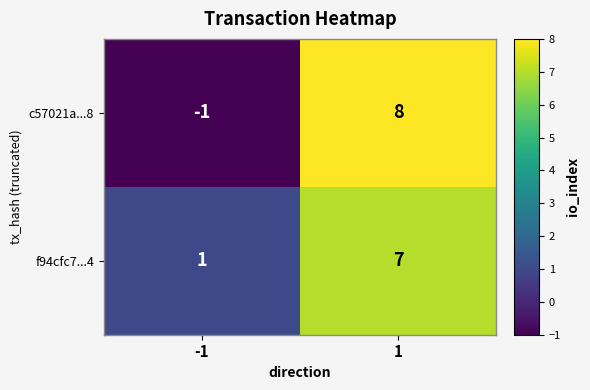

True or false: f94cfc7...4 has a value of 0 at -1.

False